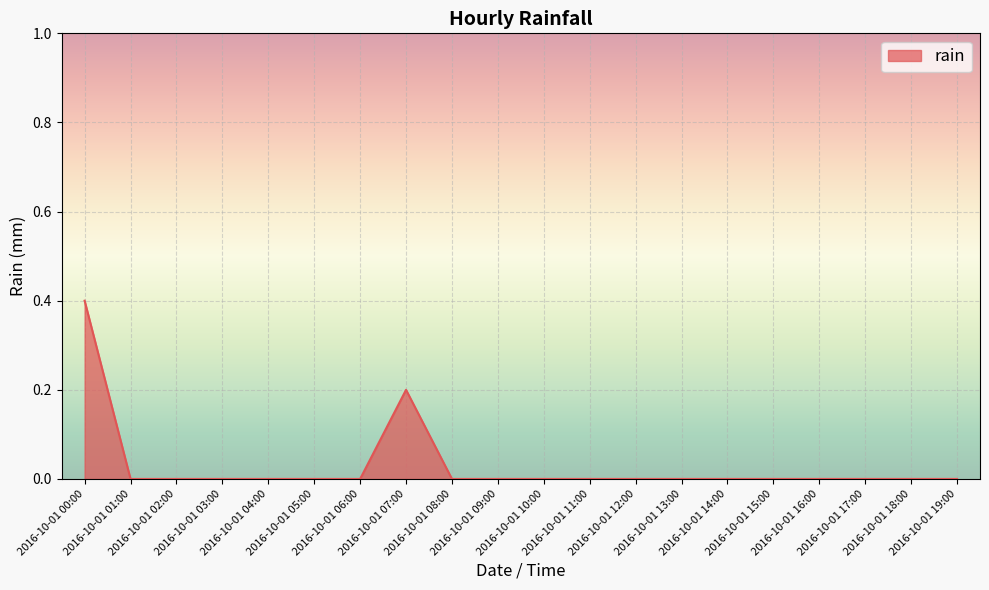

Reading left to right, extract all data points from this chart.

2016-10-01 00:00=0.4	2016-10-01 01:00=0.0	2016-10-01 02:00=0.0	2016-10-01 03:00=0.0	2016-10-01 04:00=0.0	2016-10-01 05:00=0.0	2016-10-01 06:00=0.0	2016-10-01 07:00=0.2	2016-10-01 08:00=0.0	2016-10-01 09:00=0.0	2016-10-01 10:00=0.0	2016-10-01 11:00=0.0	2016-10-01 12:00=0.0	2016-10-01 13:00=0.0	2016-10-01 14:00=0.0	2016-10-01 15:00=0.0	2016-10-01 16:00=0.0	2016-10-01 17:00=0.0	2016-10-01 18:00=0.0	2016-10-01 19:00=0.0